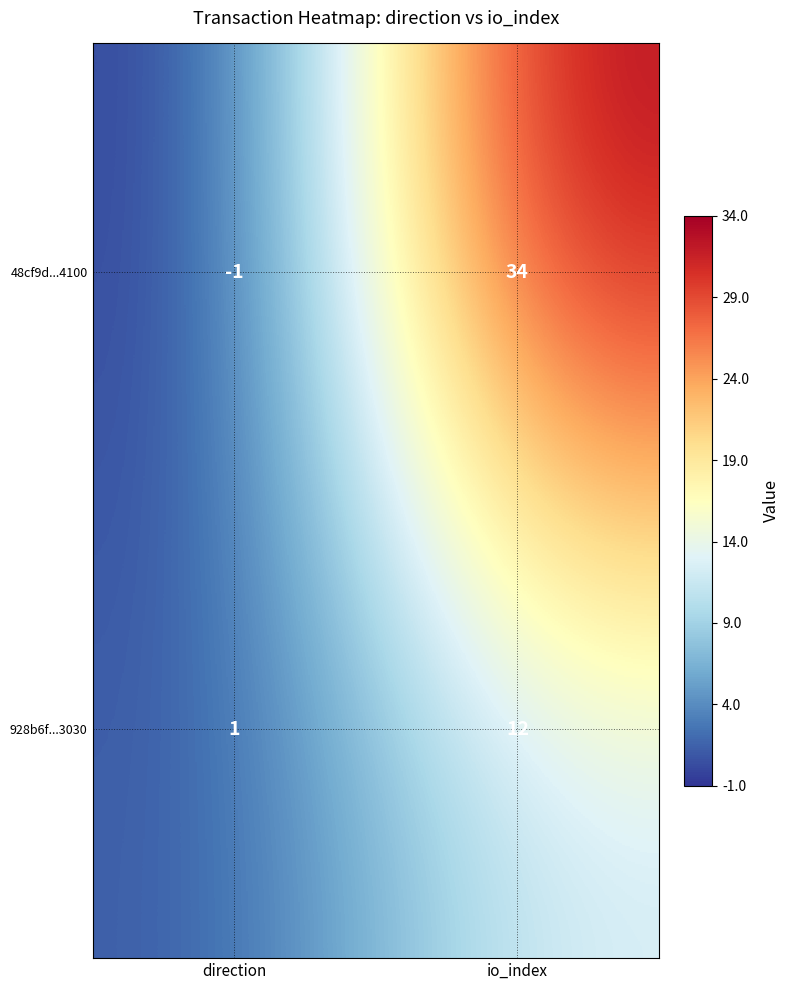

Reading right to left, list all the values displayed in this chart.

48cf9d...4100: 34	-1
928b6f...3030: 12	1